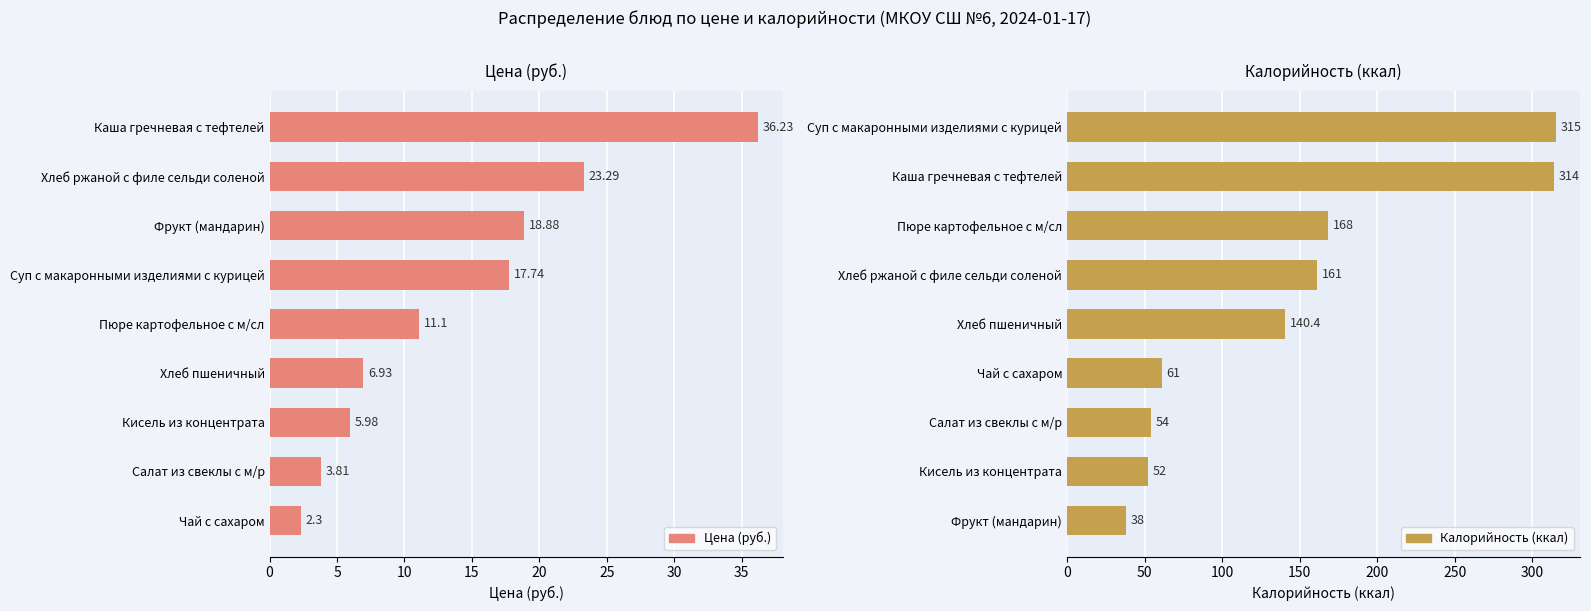

Are the bars grouped side by side (vs. stacked)?

Yes